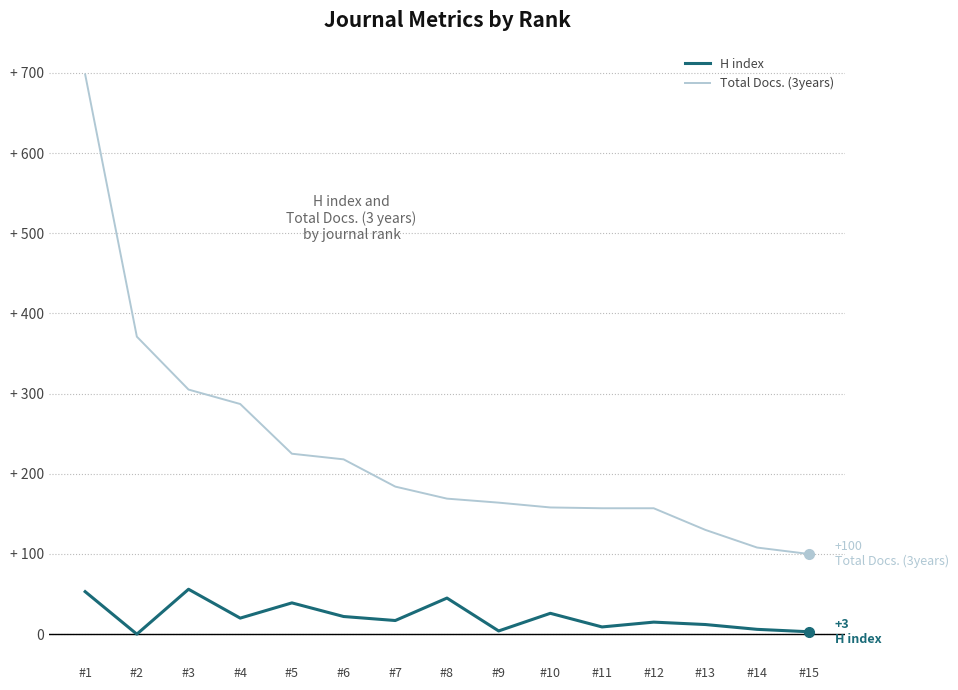

What is the total value across all series at #1?

751